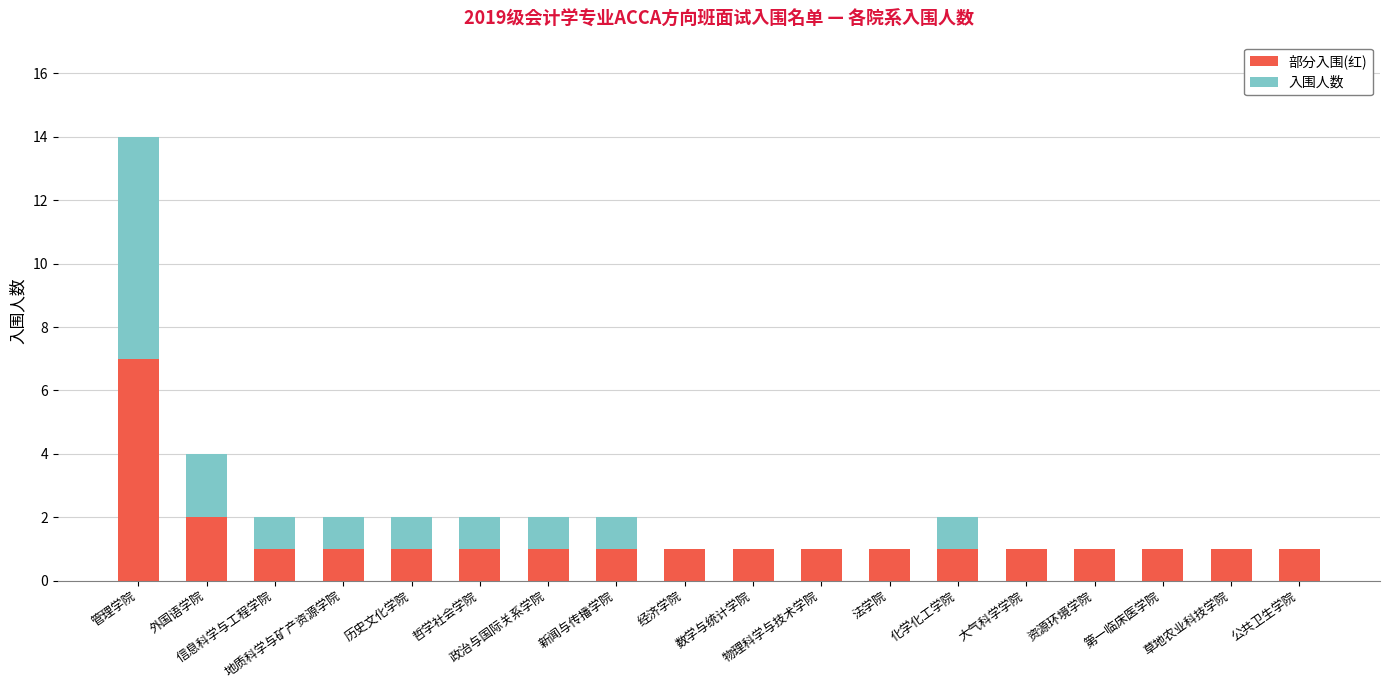

Are the bars horizontal?

No